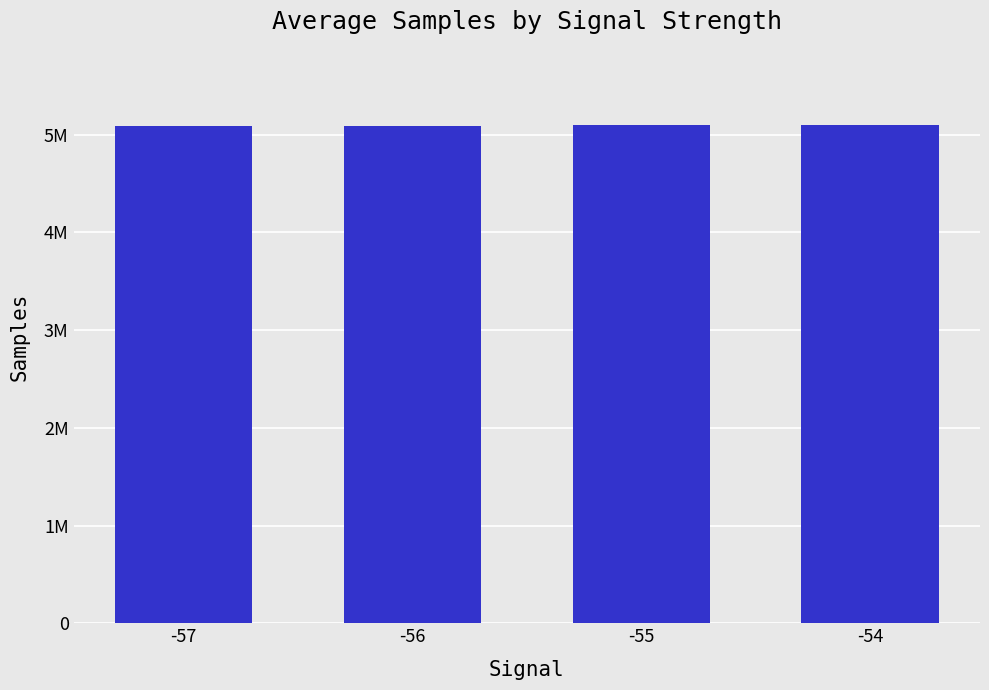

Does the chart contain any negative values?

No